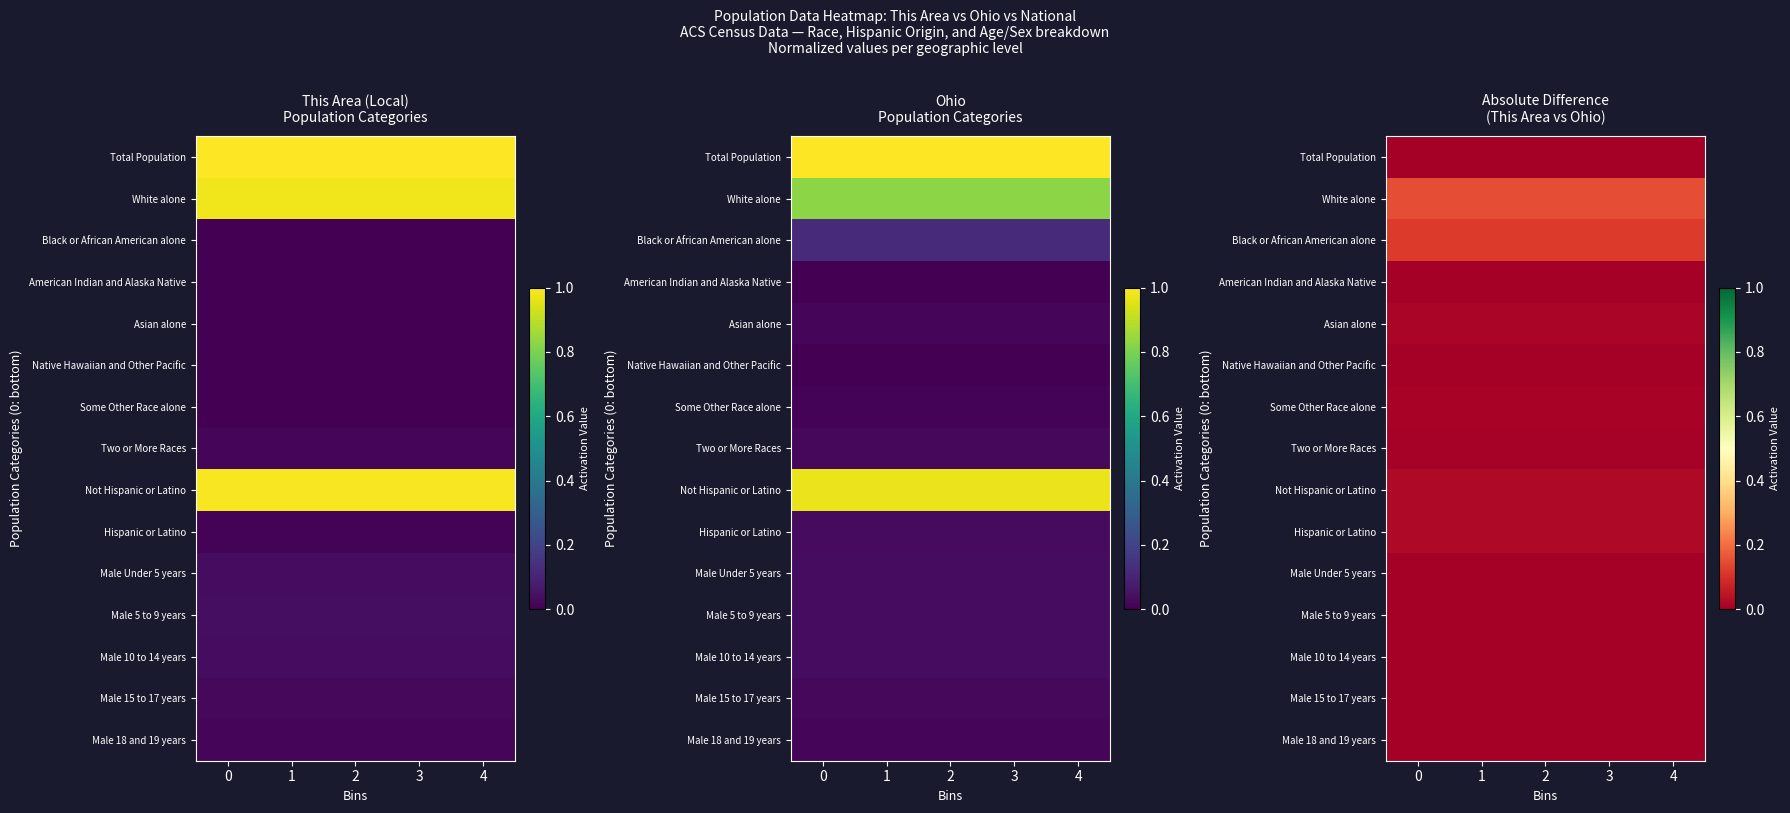

Is it true that Hispanic or Latino equals 0.0 at 2?

False